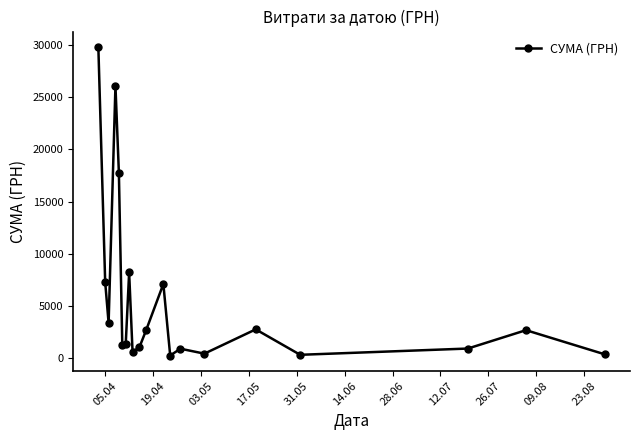

What is the value of the 10th point from the left?

1071.1